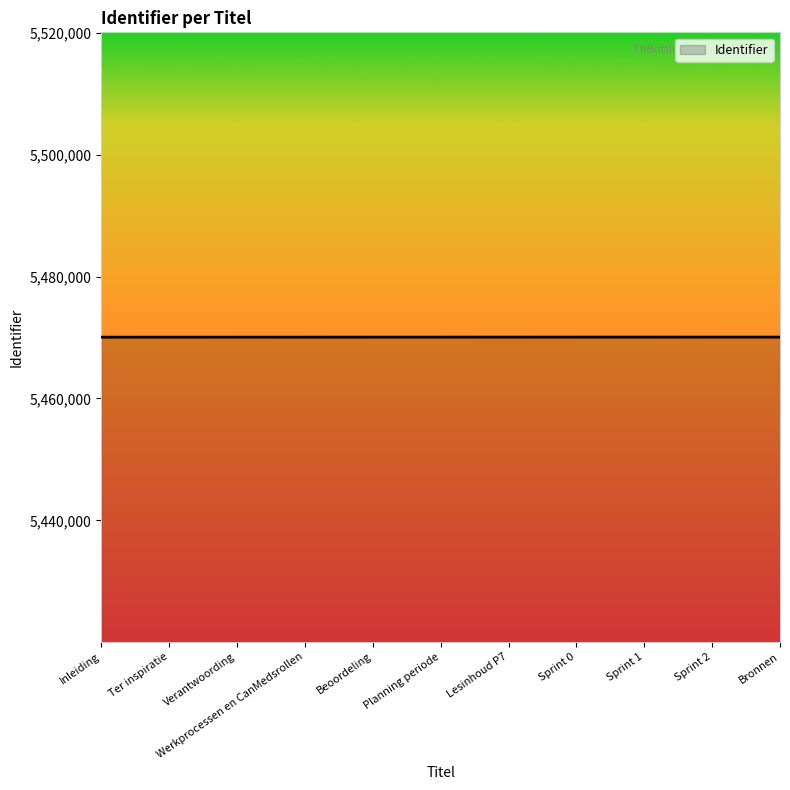

What is the minimum value shown in the chart?

5470057